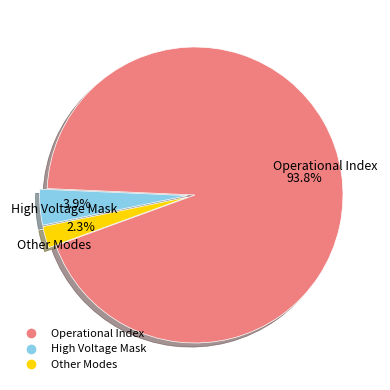

Is there a majority slice in this chart?

Yes